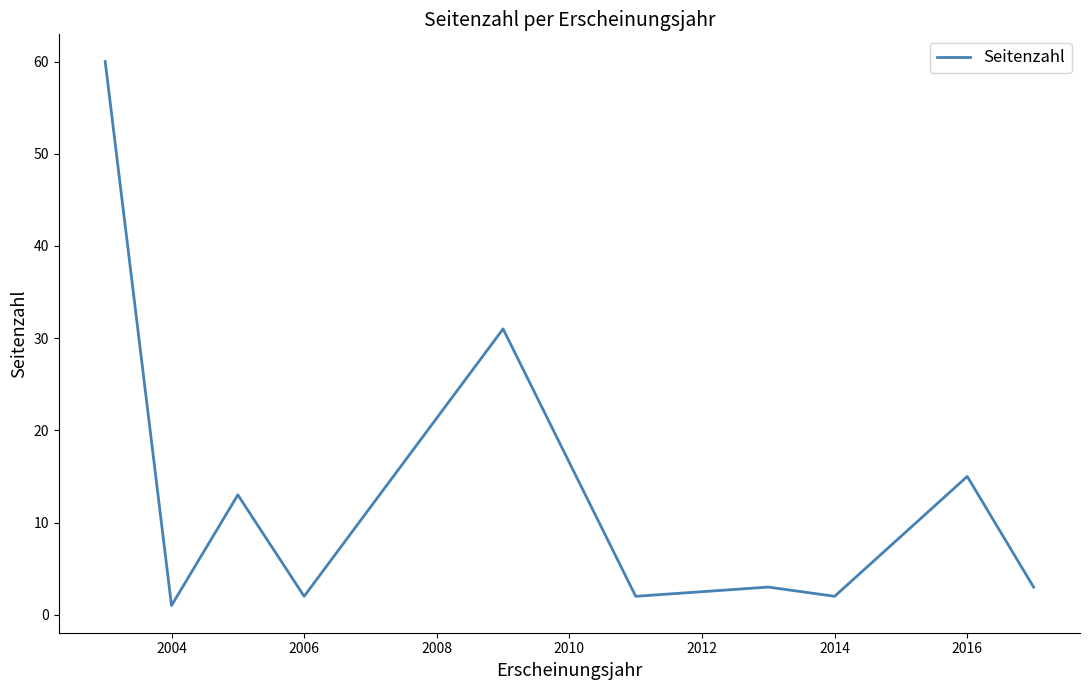

What is the maximum value shown in the chart?

60